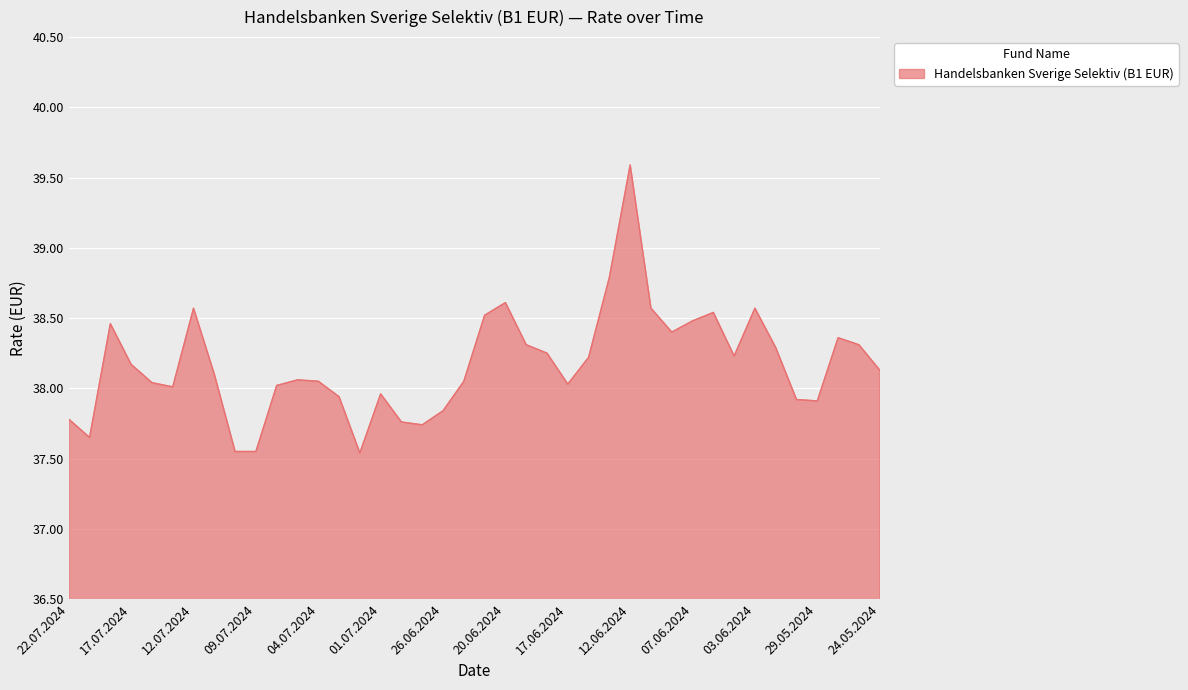

What is the greatest value displayed?

39.6